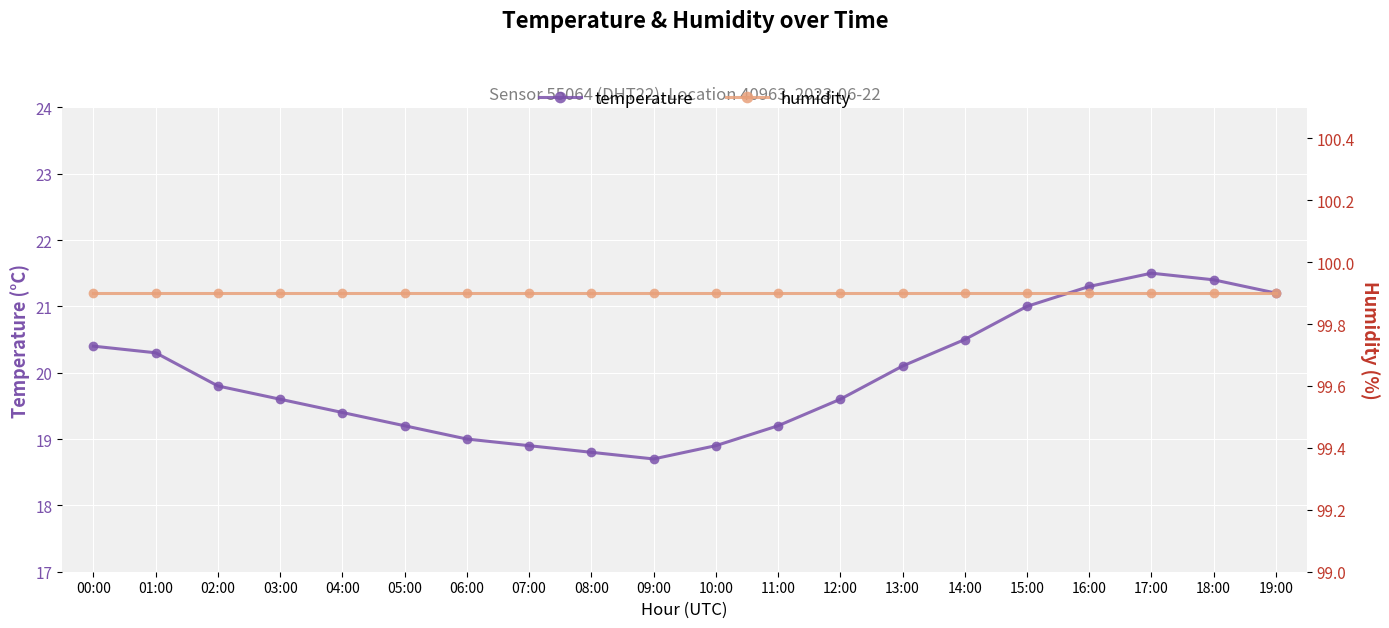

Which series has the largest range (max minus min)?

temperature